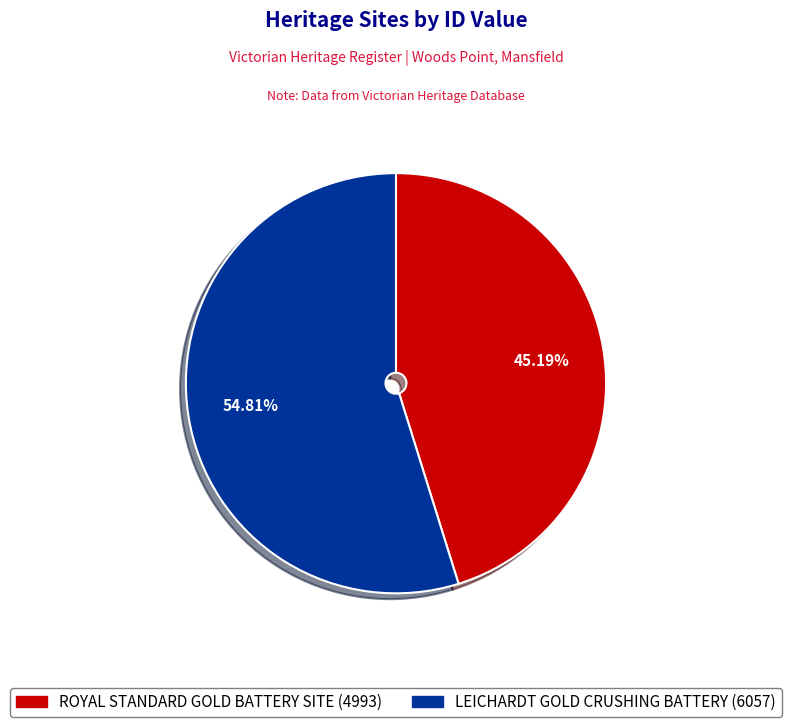

Is there a majority slice in this chart?

Yes